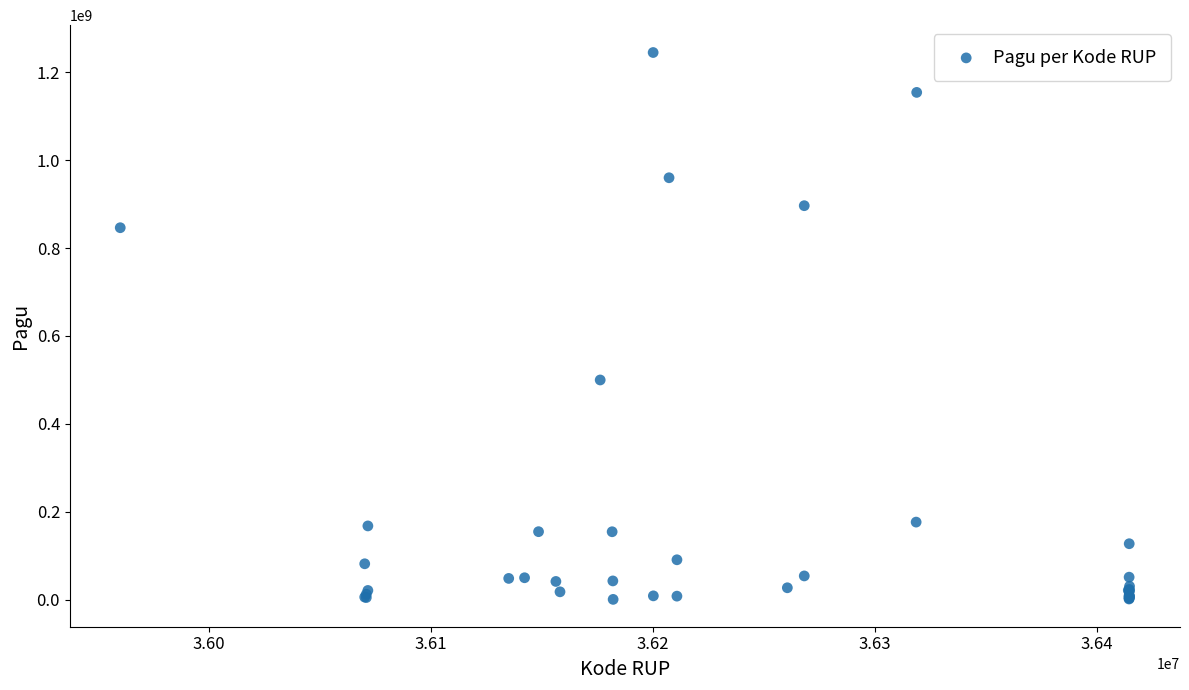

What Y value in the scatter plot is closest to 622840000?

499932000